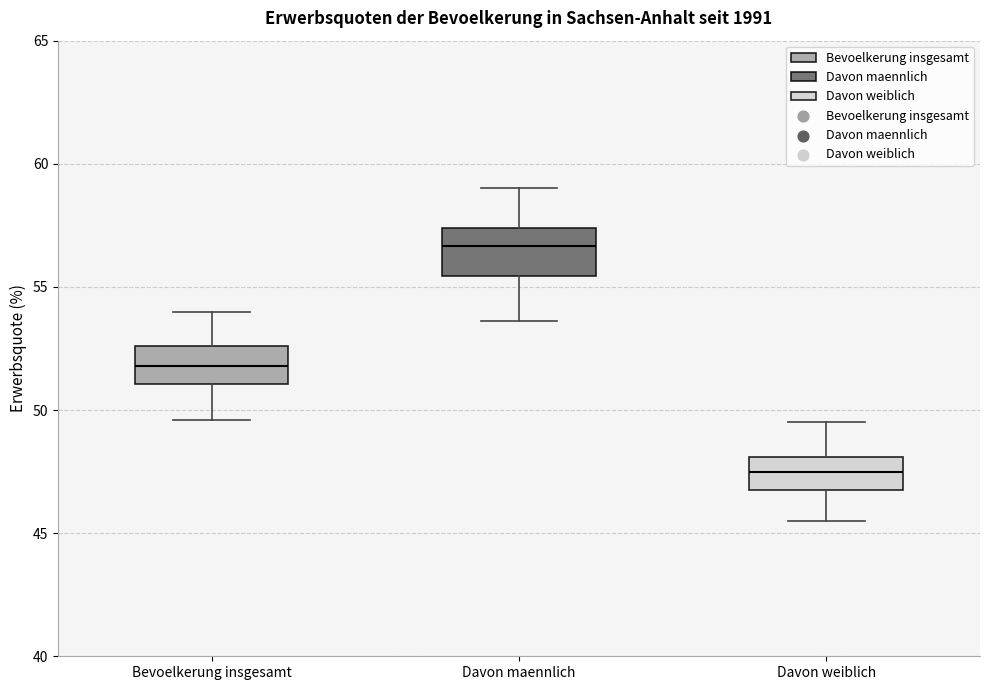

Which box's median line is the lowest?

Davon weiblich